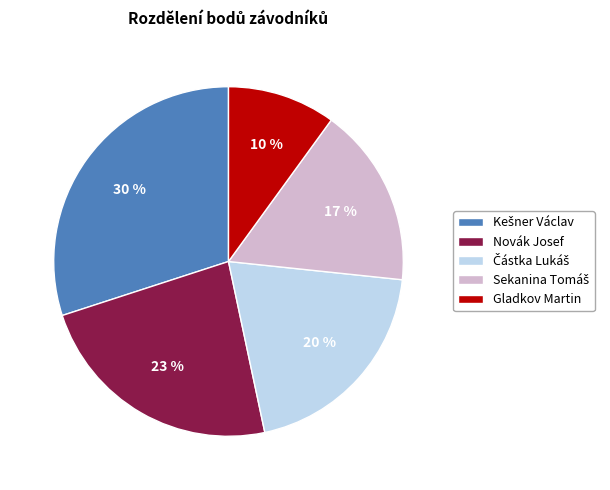

Which slice is the smallest?

Gladkov Martin